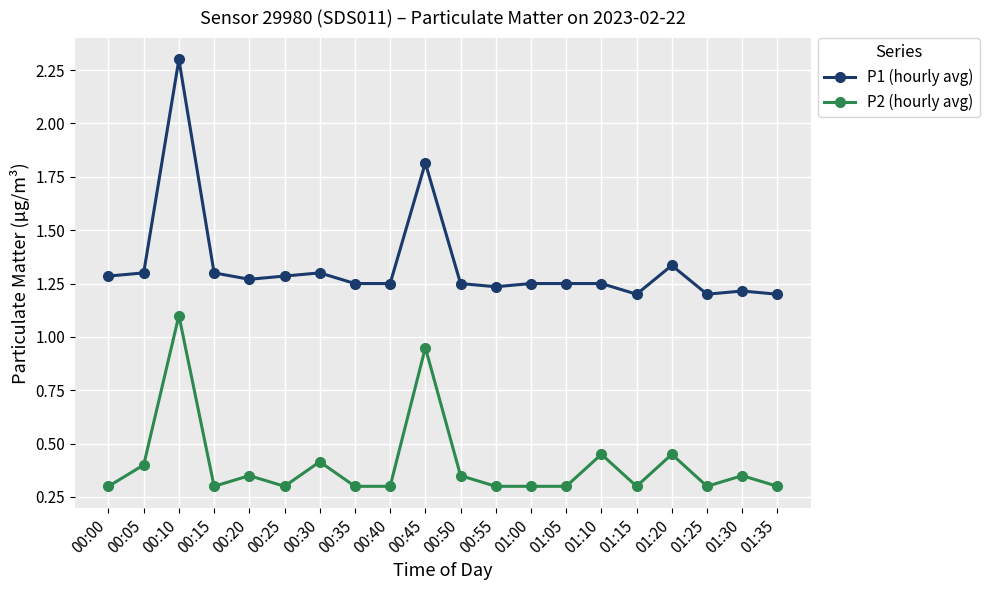

Count the P1 (hourly avg) values in the range 1 to 2.

19